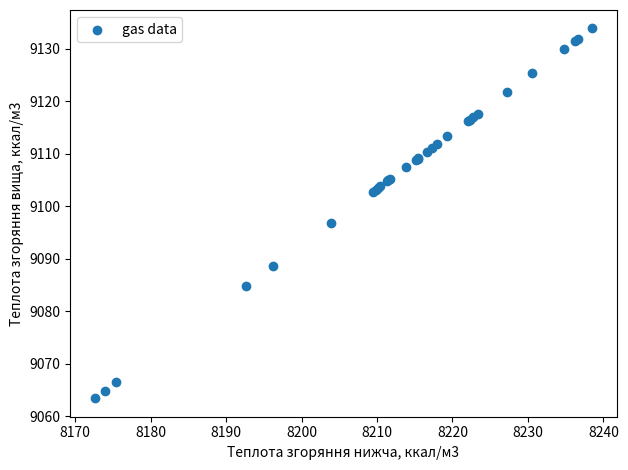

What Y value in the scatter plot is closest to 9098?

9096.9